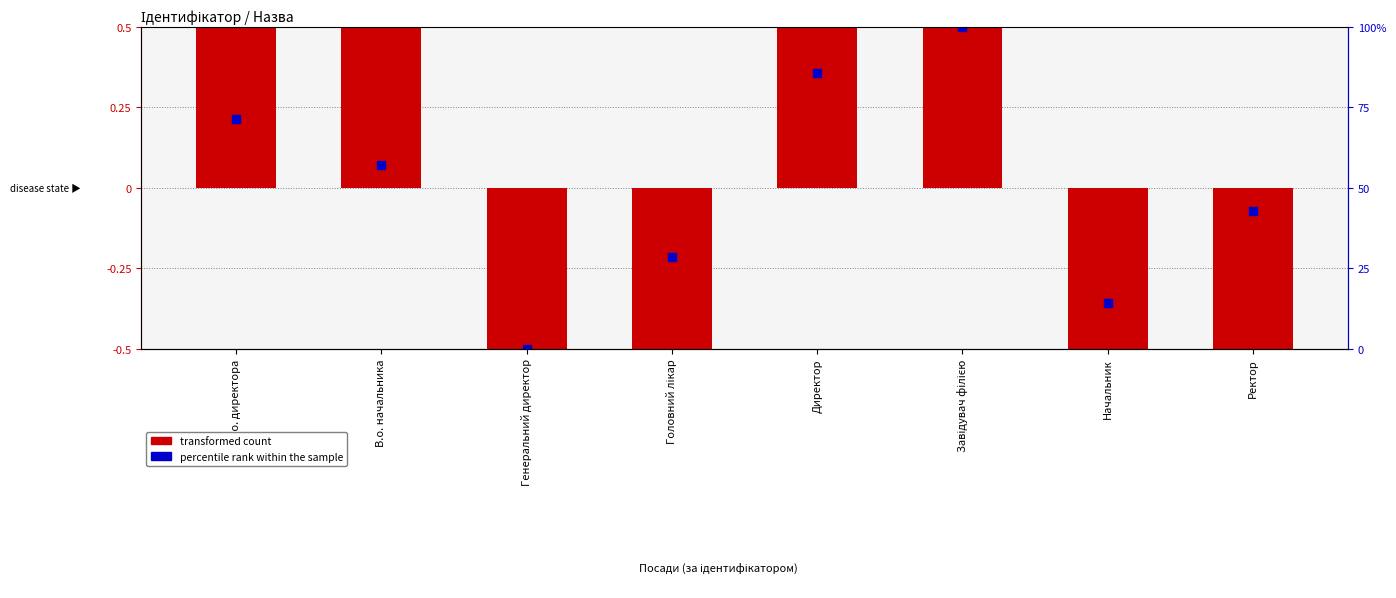

At which category is the sum across all series the highest?

Завідувач філією